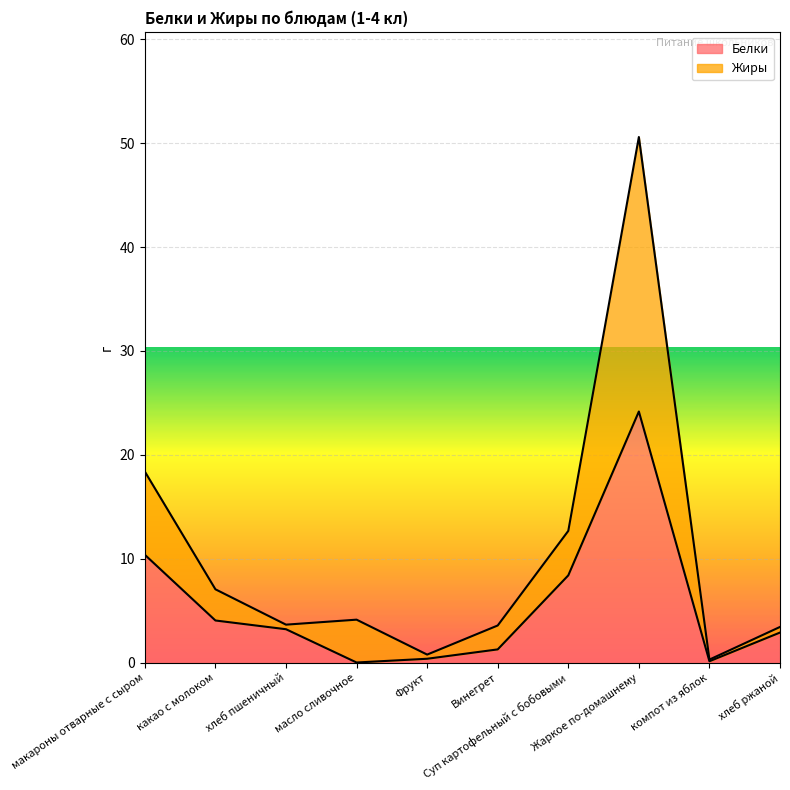

True or false: Жиры and Белки intersect in this chart.

False